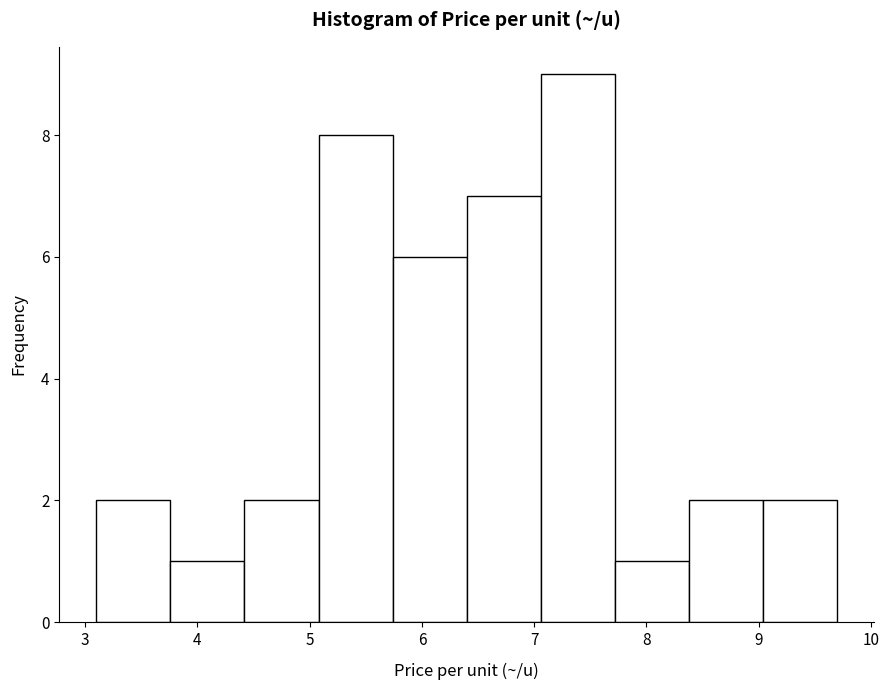

Which range on the x-axis has the tallest bar?

7.06 to 7.72